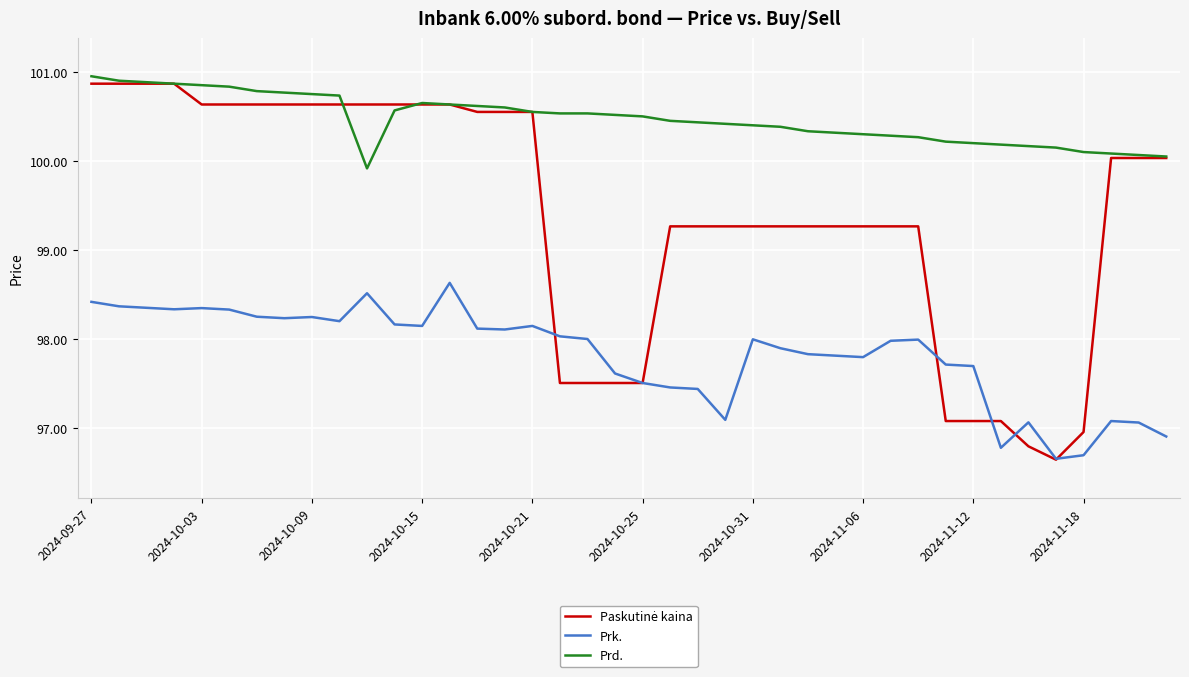

Which series has the largest total across all categories?

Prd.